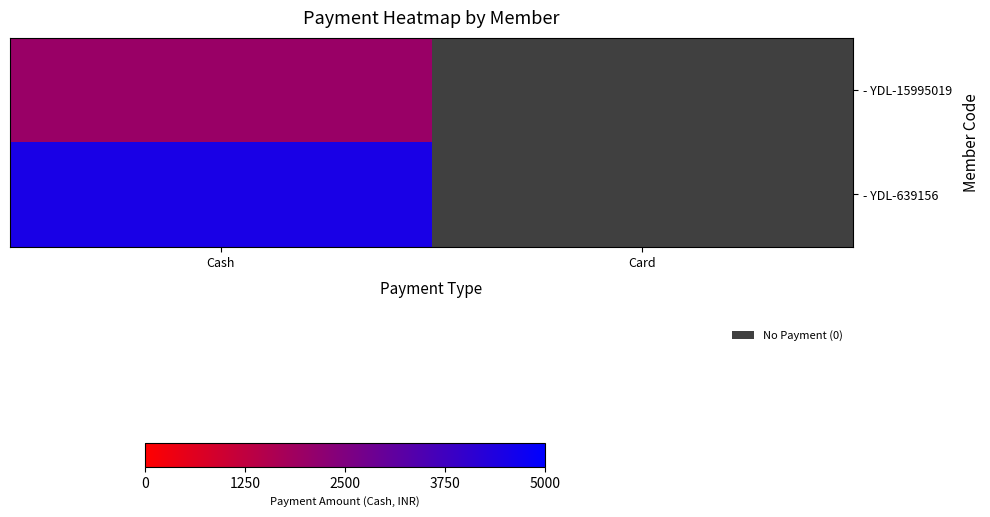

How many values in - YDL-639156 are above zero?

1